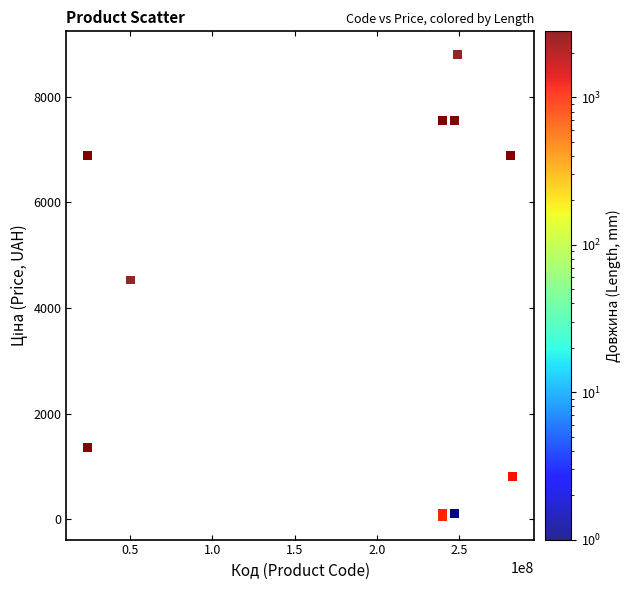

What Y value in the scatter plot is closest to 4427?

4531.4